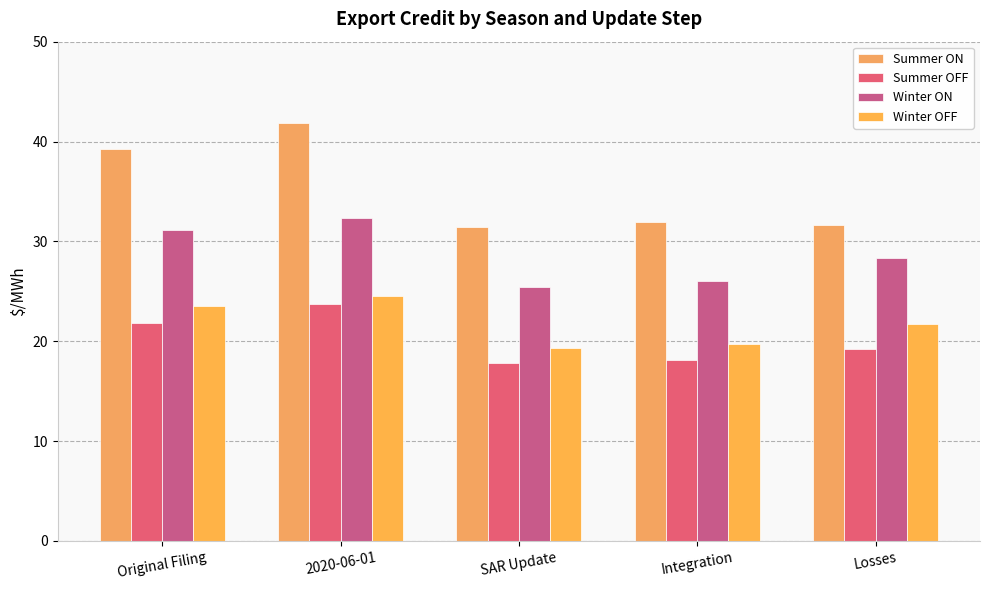

What are all the series names shown in the legend?

Summer ON, Summer OFF, Winter ON, Winter OFF